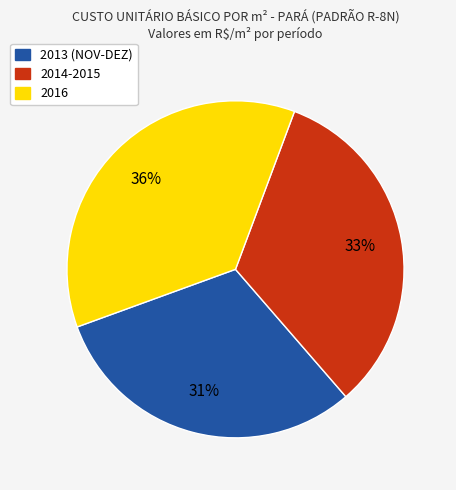

What is the ratio of the value at 2014-2015 to the value at 2016?

0.9